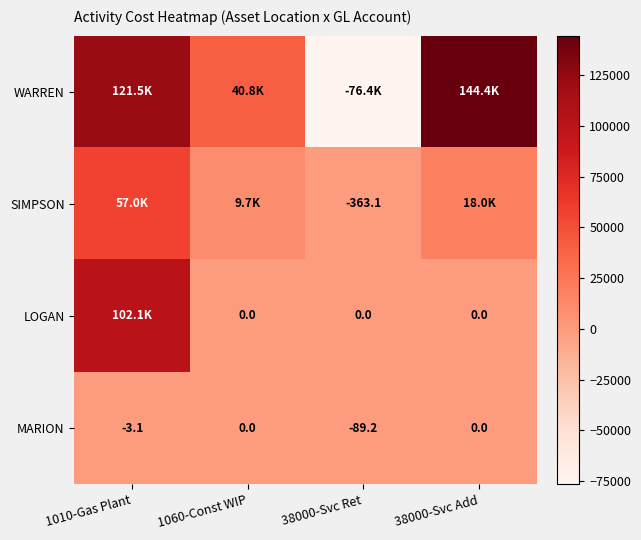

How many positive values does the LOGAN series have?

1